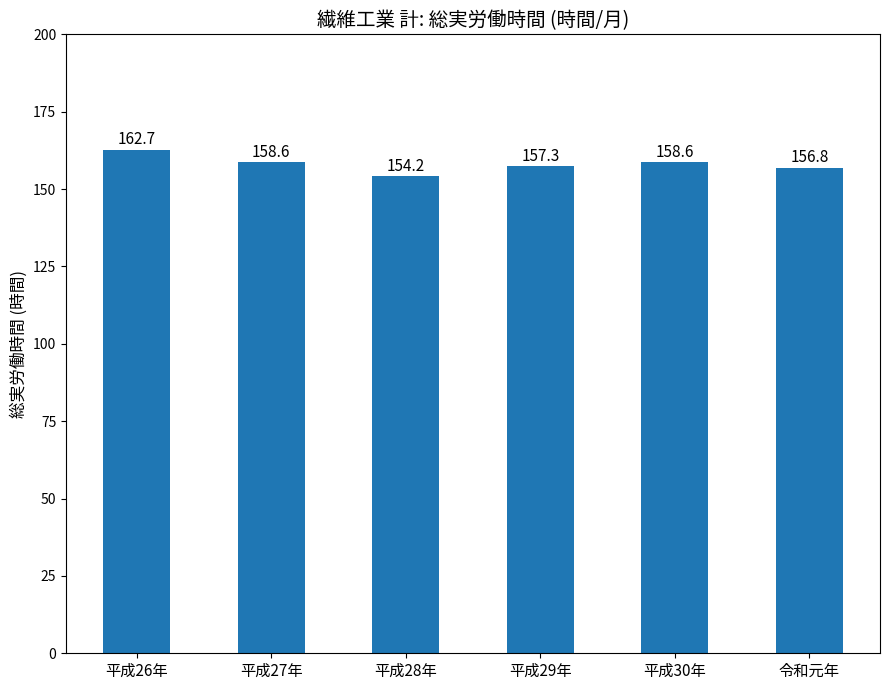

At which category does the chart reach its minimum across all series?

平成28年